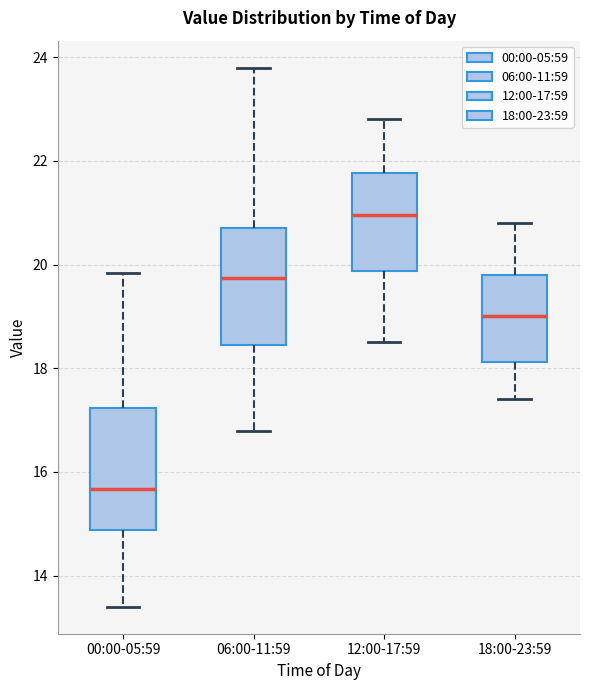

Reading left to right, read every box against the y-axis: the position of its median line, the range the box covers, and the ends of its whiskers. The values are not printed on the chart, so give them approximately, as read against the axis.

00:00-05:59: median 15.6, box 14.8 to 17.2, whiskers 13.4 to 19.8
06:00-11:59: median 19.8, box 18.4 to 20.6, whiskers 16.8 to 23.8
12:00-17:59: median 21.0, box 19.8 to 21.8, whiskers 18.6 to 22.8
18:00-23:59: median 19.0, box 18.2 to 19.8, whiskers 17.4 to 20.8